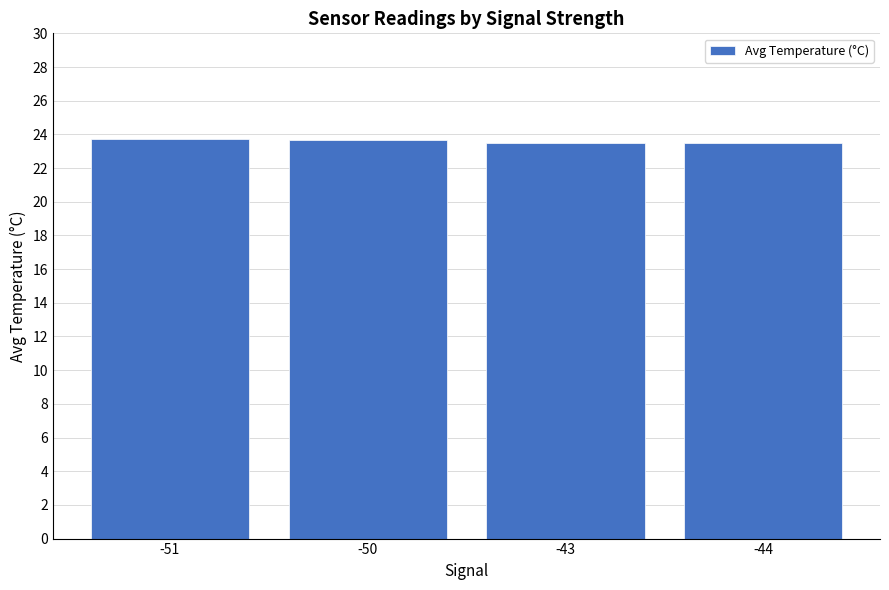

The value at -50 is 23.6. True or false?

True